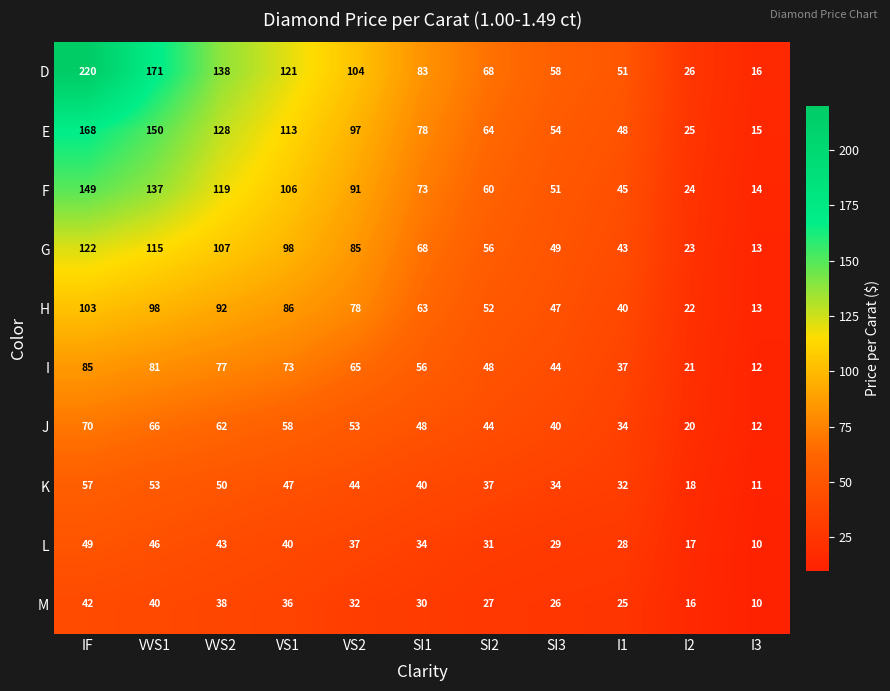

At which category does the chart reach its peak across all series?

IF